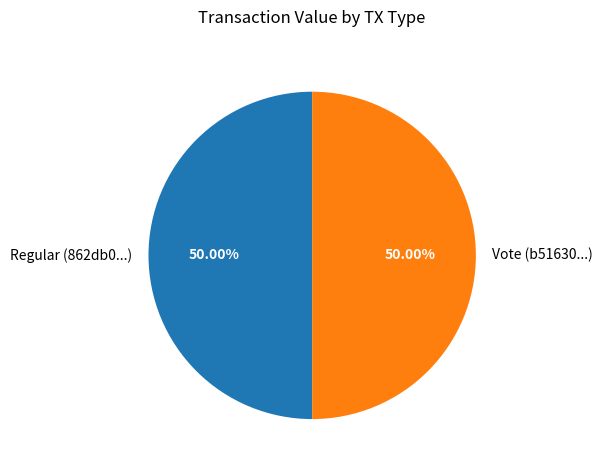

To the nearest percent, what is the combined percentage of Vote and Regular?

100%